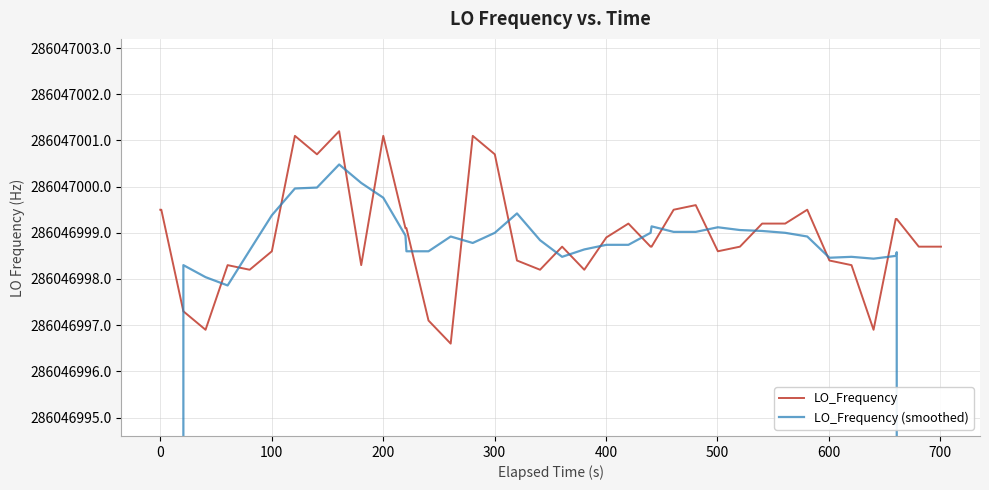

What is the difference between the maximum and minimum values in the LO_Frequency (smoothed) series?

114418801.2